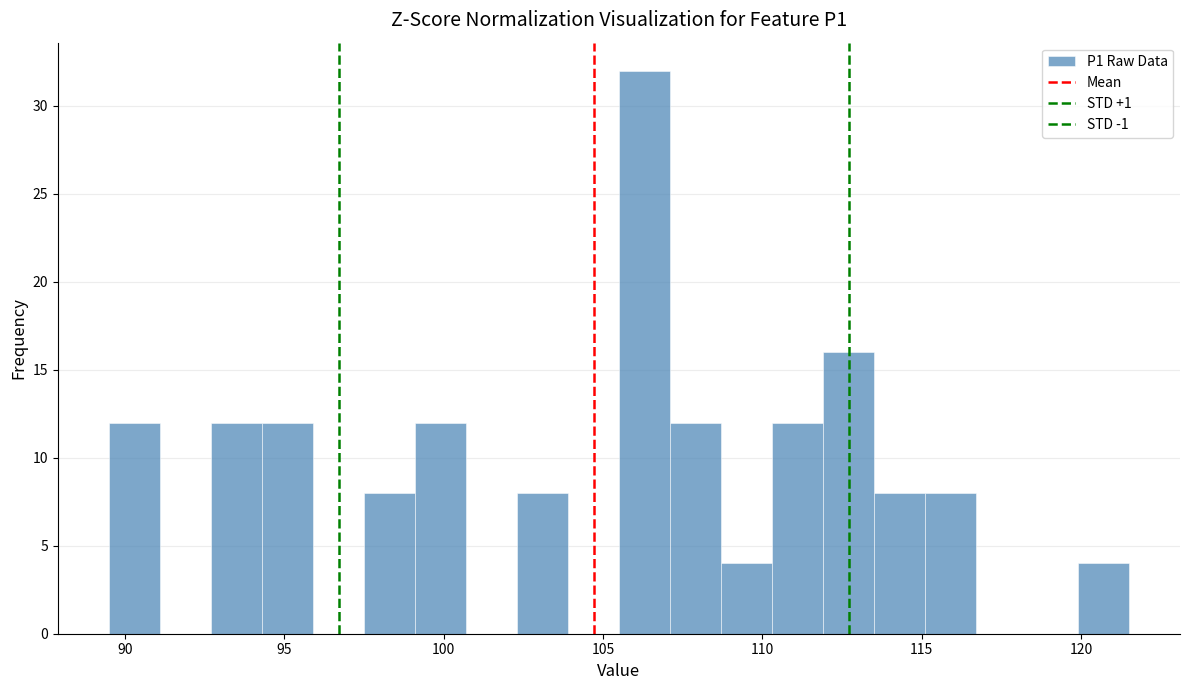

Around what value on the x-axis is the tallest bar? Give the approximate position of its centre, as read against the axis.

106.5